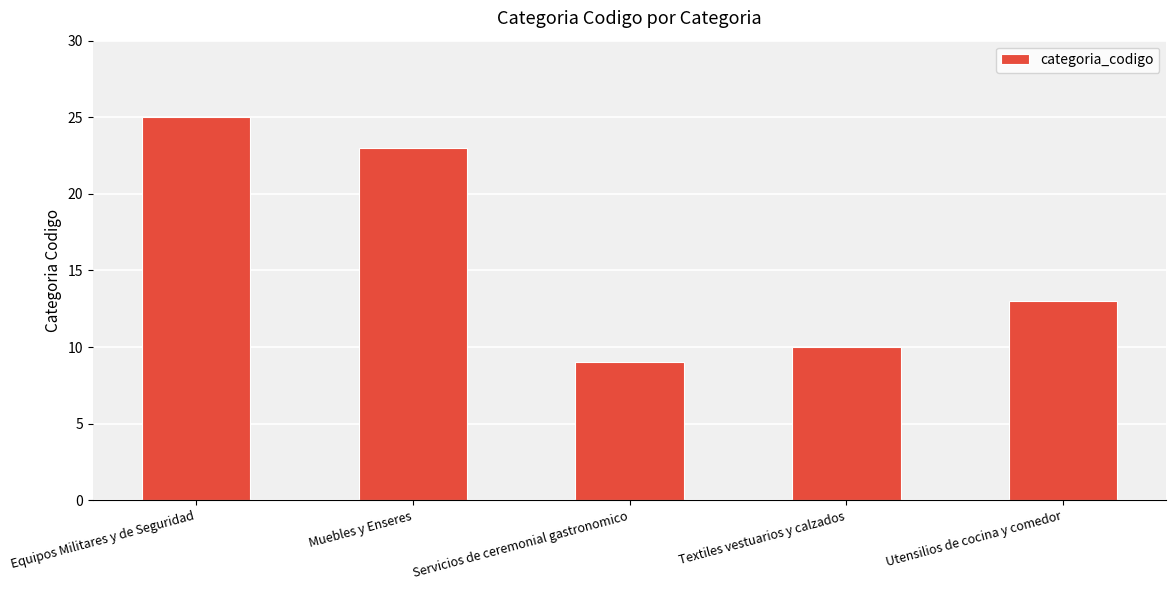

What is the label of the 3rd bar from the right?

Servicios de ceremonial gastronomico